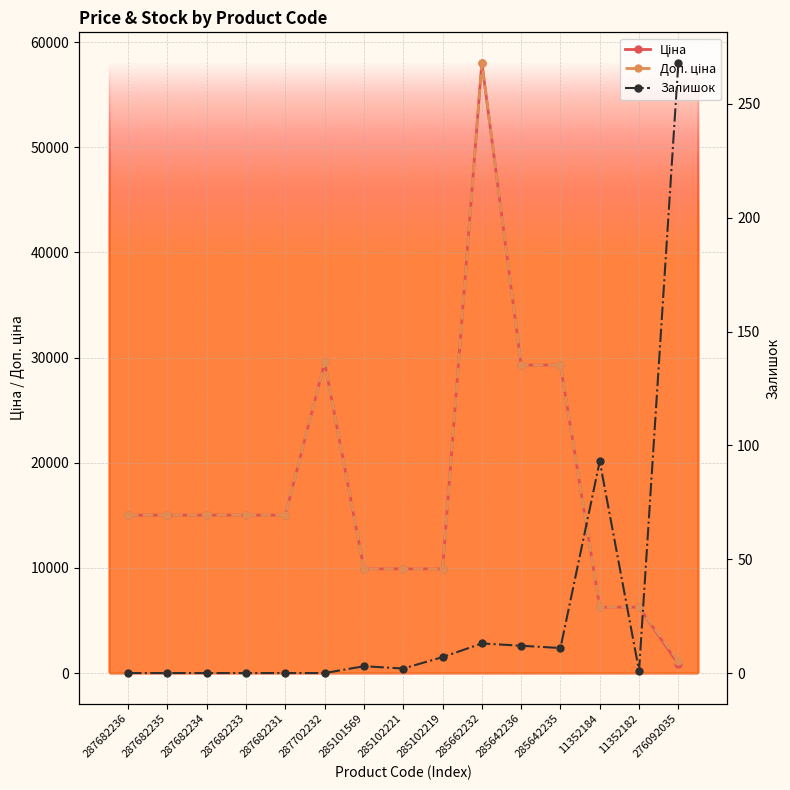

True or false: Залишок has more than 0 interior local peaks.

True